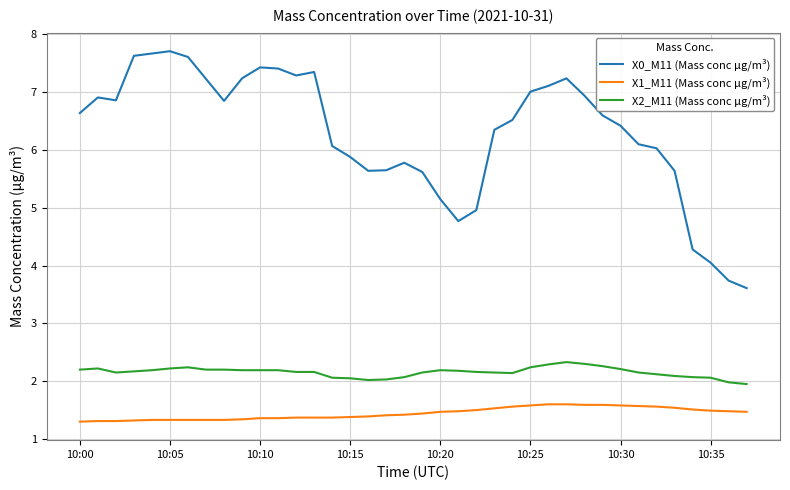

Does the chart display data point markers on the line(s)?

No